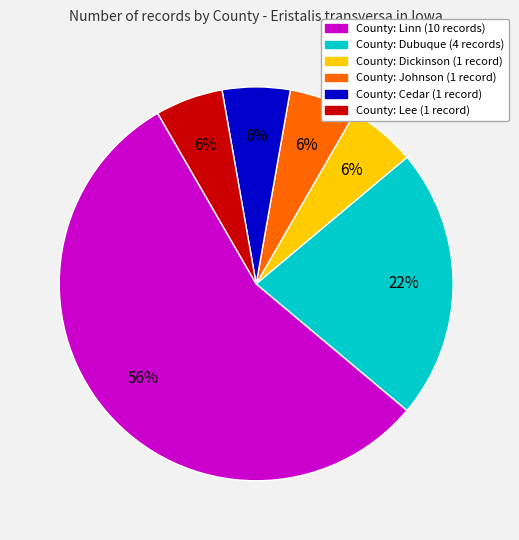

To the nearest percent, what is the average slice percentage?

17%